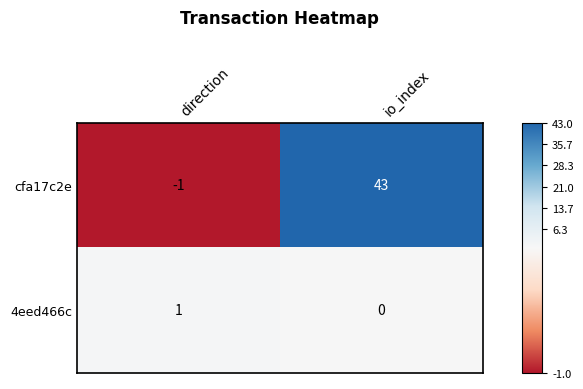

Which series changed the most between direction and io_index?

cfa17c2e